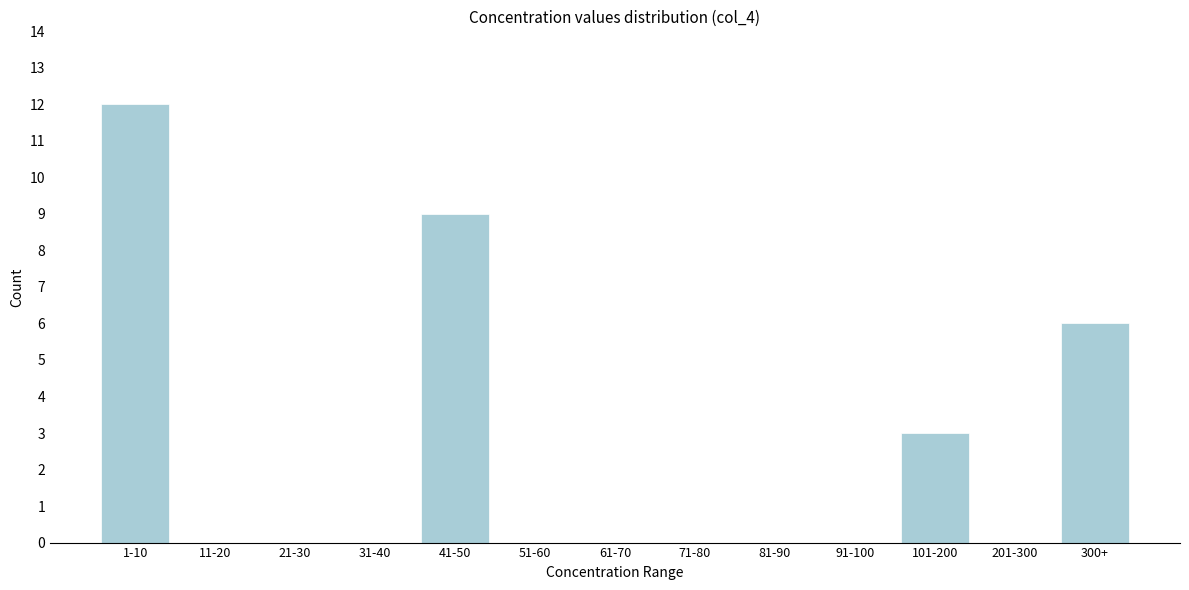

Reading left to right, extract all data points from this chart.

1-10=12	11-20=0	21-30=0	31-40=0	41-50=9	51-60=0	61-70=0	71-80=0	81-90=0	91-100=0	101-200=3	201-300=0	300+=6